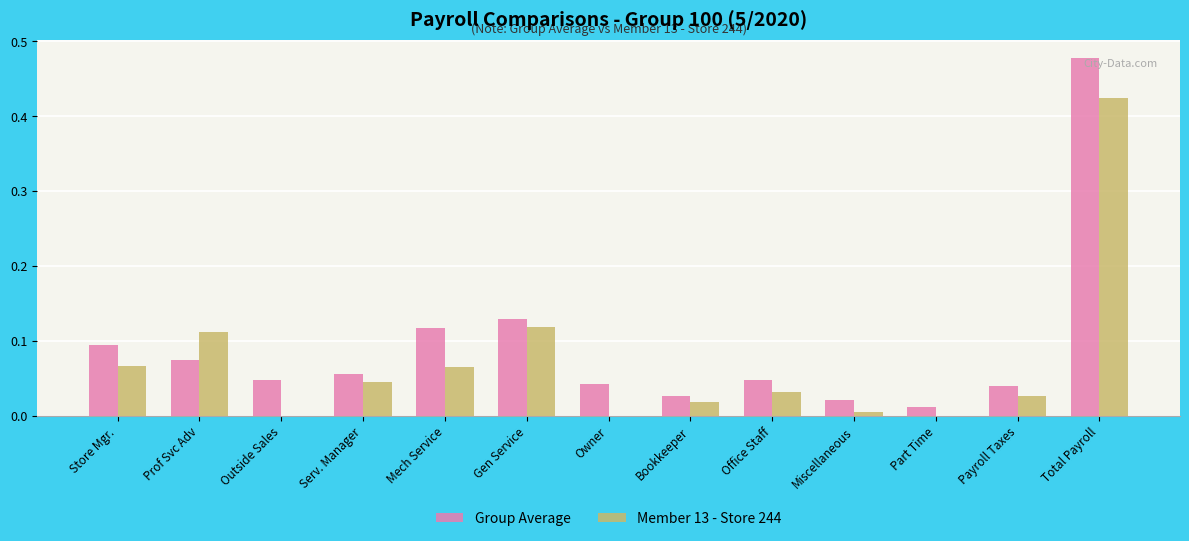

What is the sum of all Member 13 - Store 244 values?

0.9